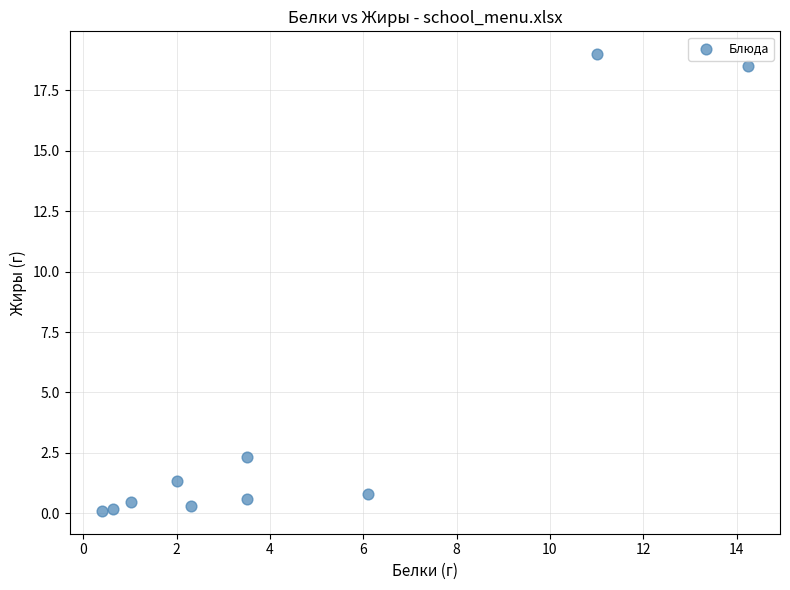

What is the range of Y values (max minus min)?

18.9